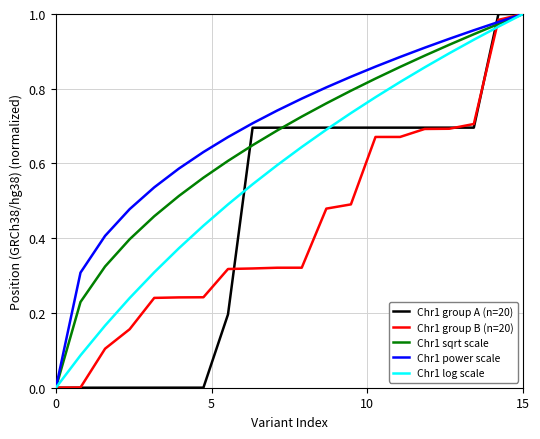

Is this an area chart (filled region under the line)?

No